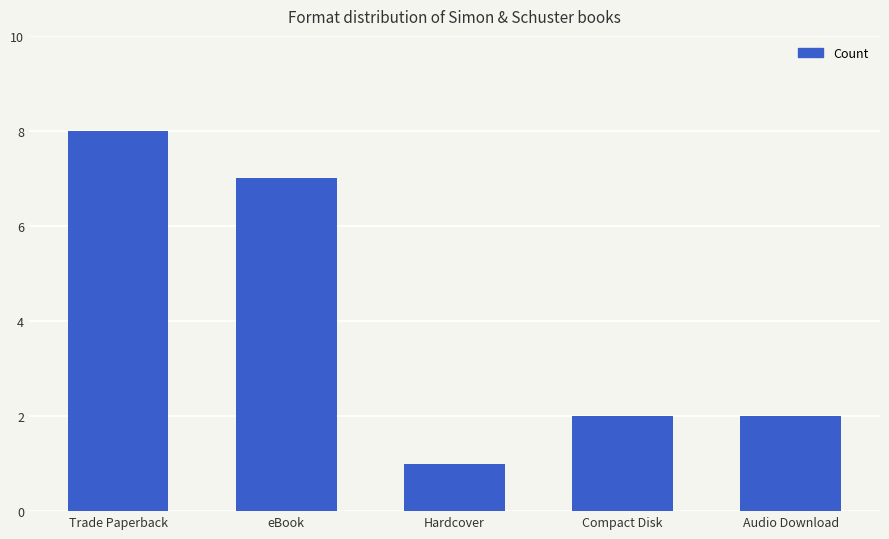

What is the label of the 3rd bar from the right?

Hardcover